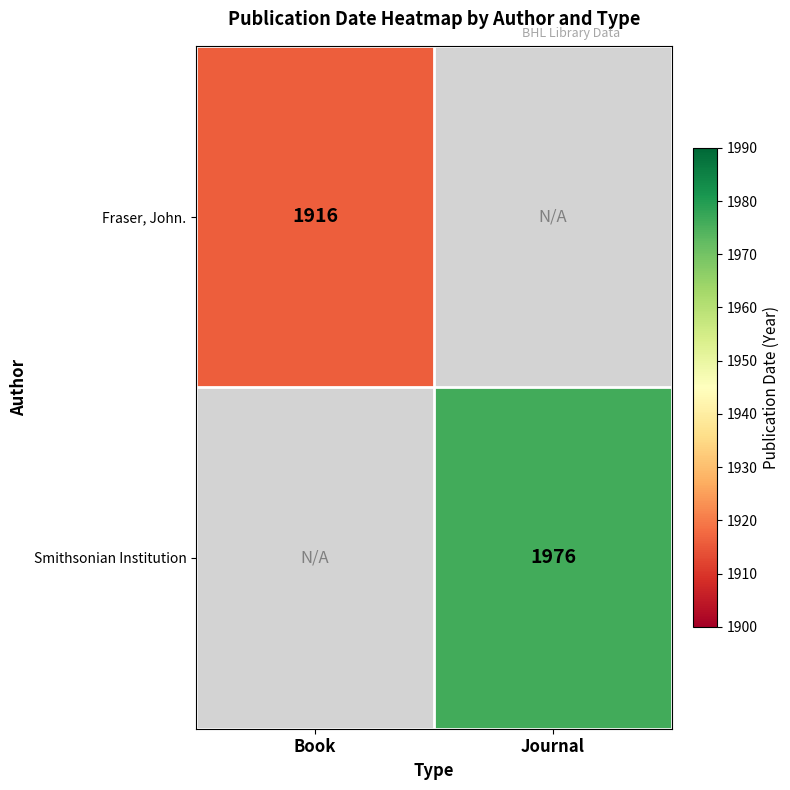

The value of Fraser, John. at Book is 1916. True or false?

True